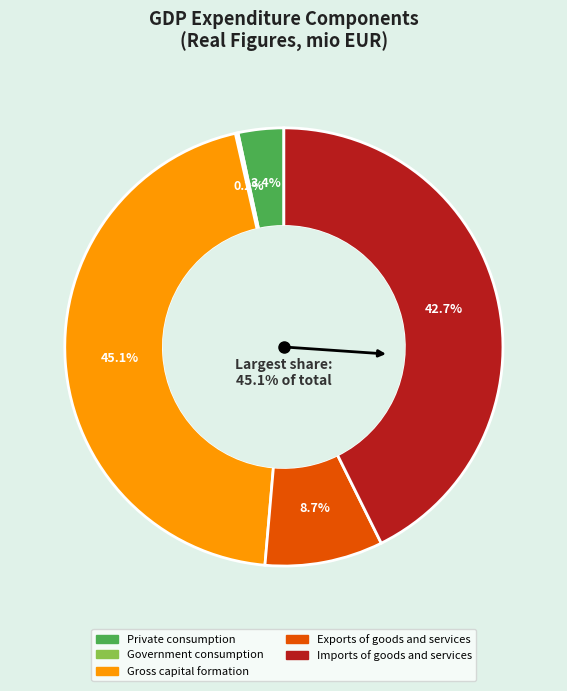

Count the number of slices in the pie.

5